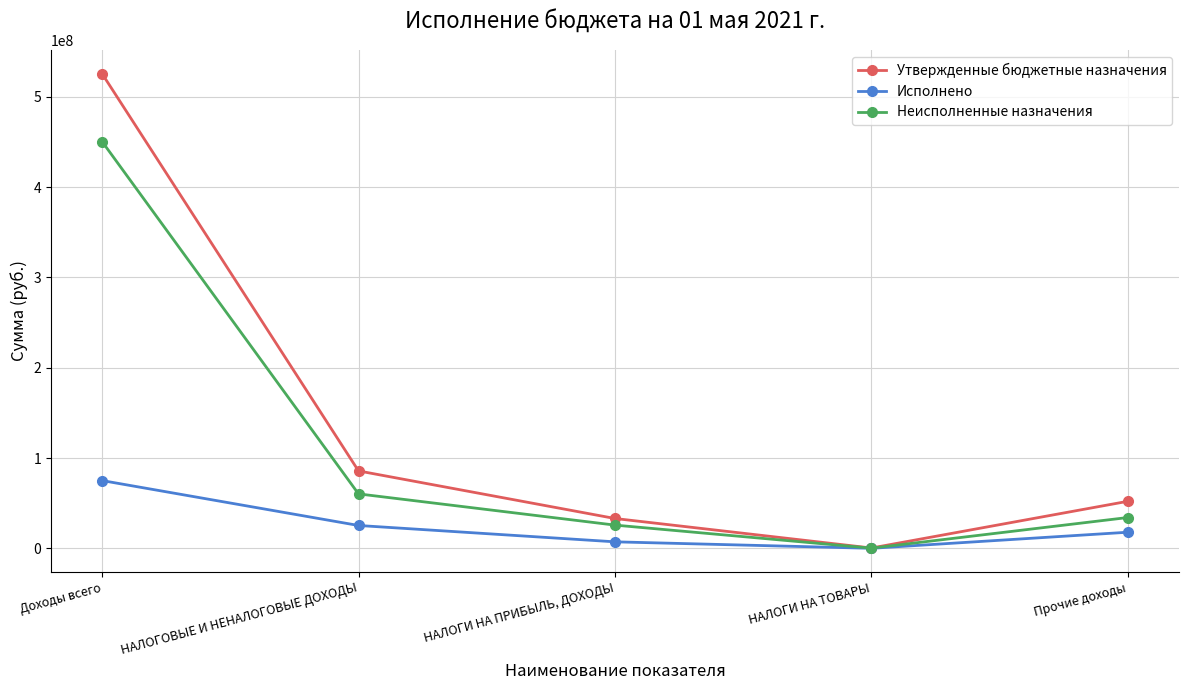

Count the number of categories in the chart.

5